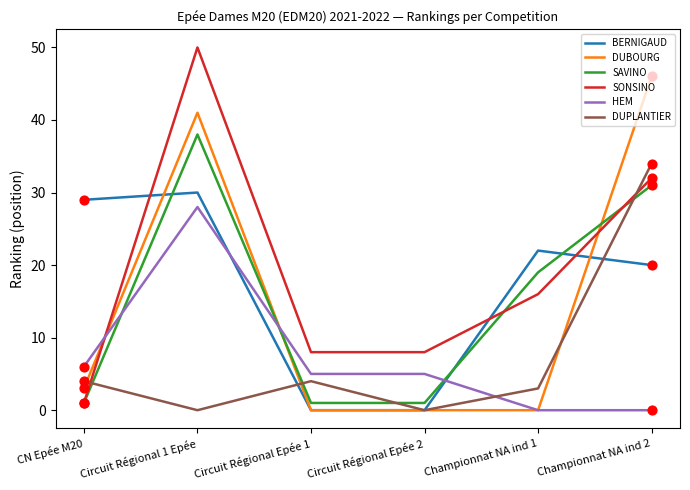

Is the value of HEM at Championnat NA ind 1 greater than the value of SAVINO at Circuit Régional Epée 2?

No